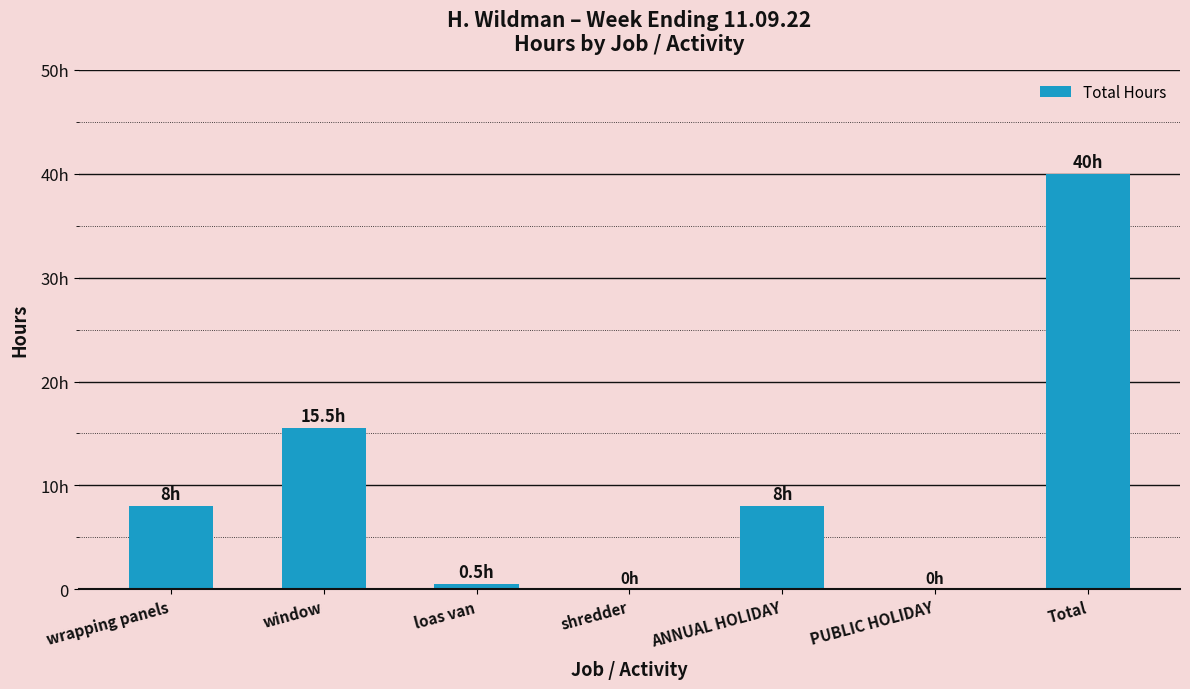

Between loas van and window, which is larger?

window